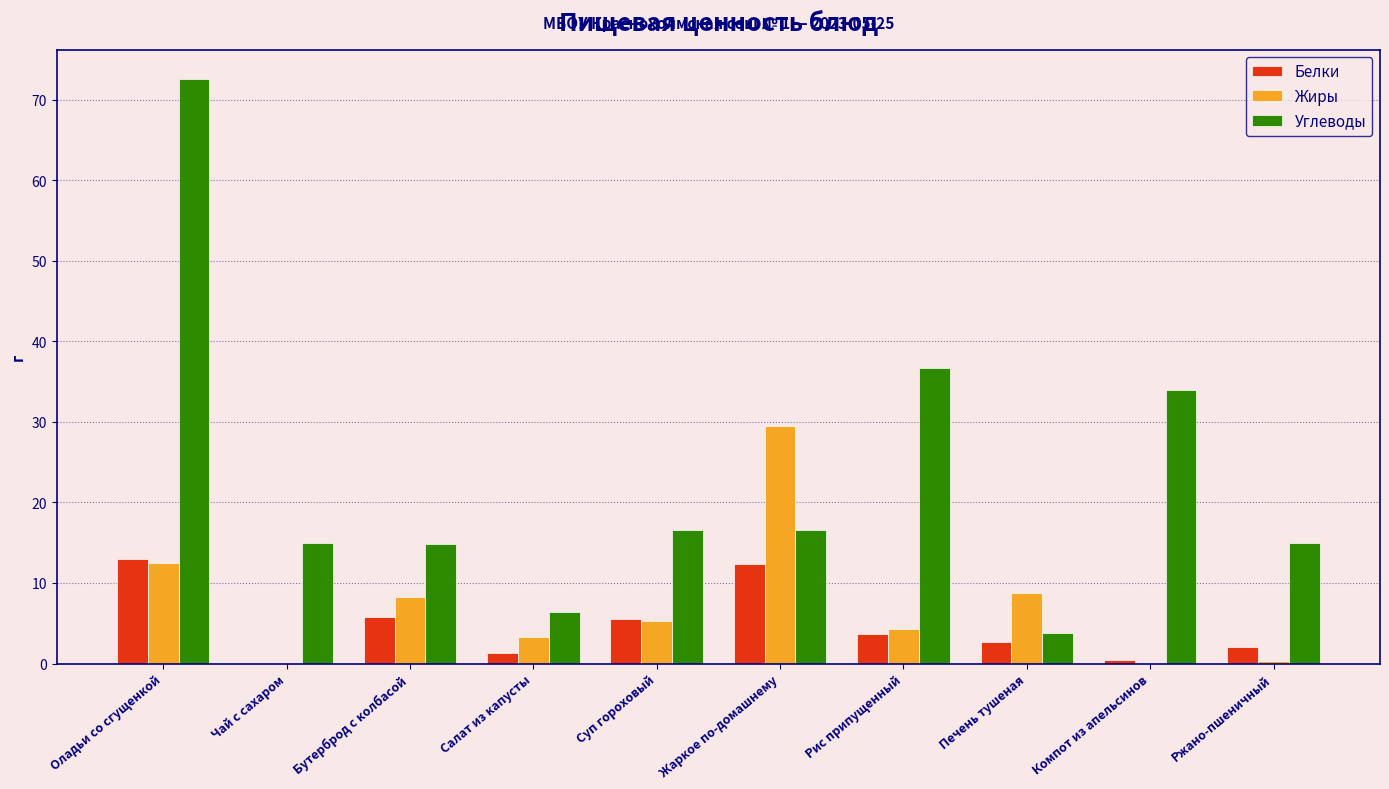

Which series has the largest total across all categories?

Углеводы